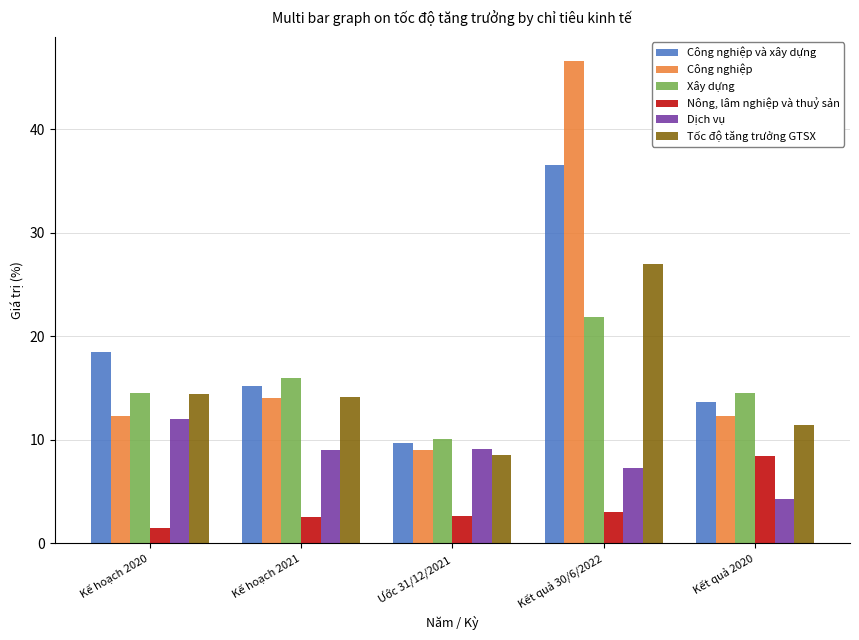

The Dịch vụ series shows 1.8 at Kết quả 30/6/2022. True or false?

False